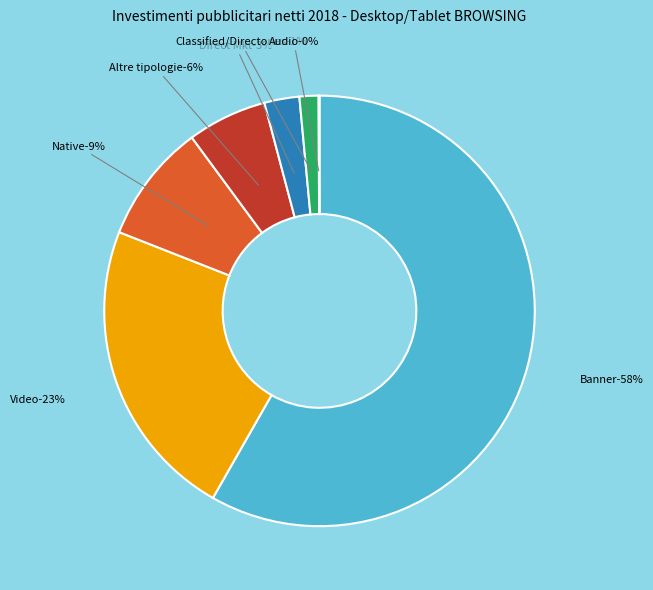

To the nearest percent, what is the difference between the largest and smallest slice percentages?

58%